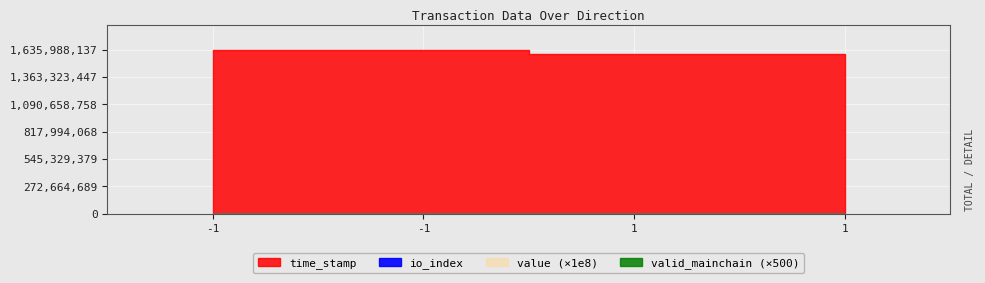

Rank the categories by io_index value from highest to lowest.

-1, -1, 1, 1